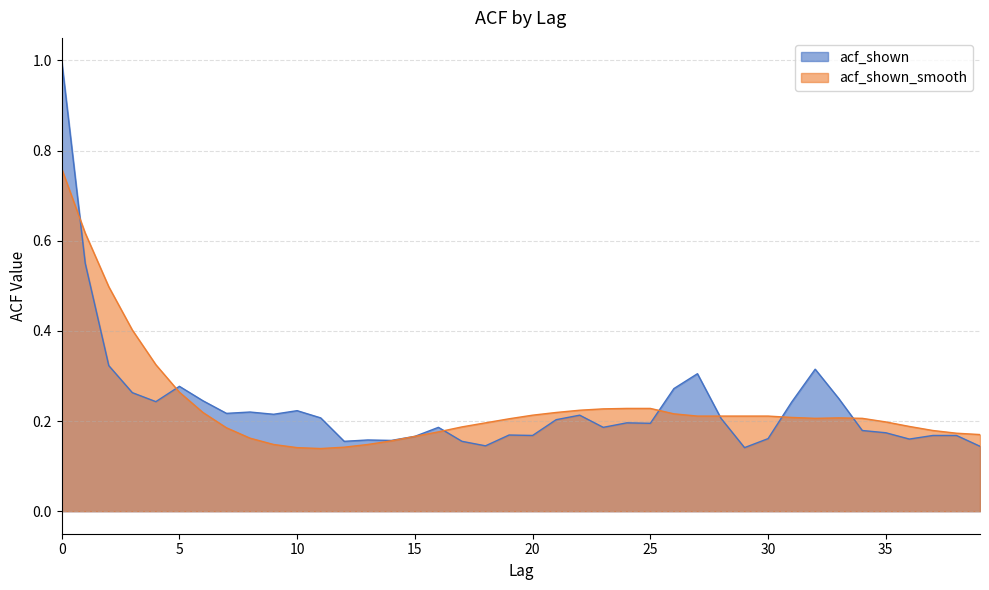

How many data points does each series have?

40